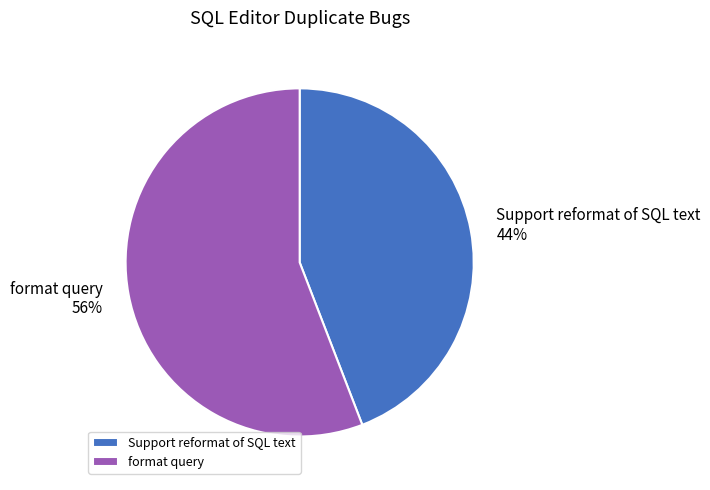

True or false: Support reformat of SQL text accounts for 31% of the total.

False